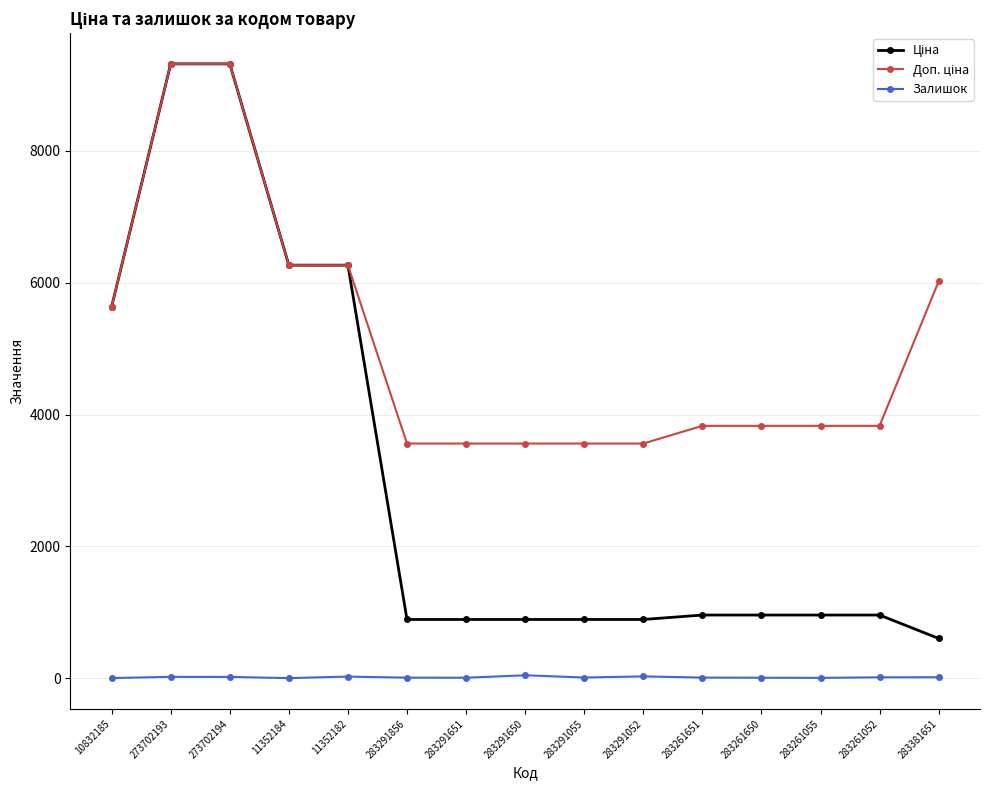

What is the total value across all series at 273702194?

18660.8